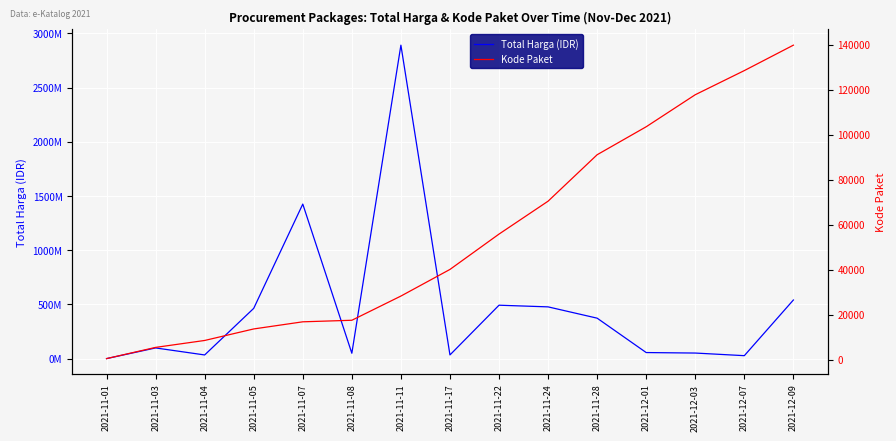

Is it true that Kode Paket equals 8530 at 2021-11-04?

True